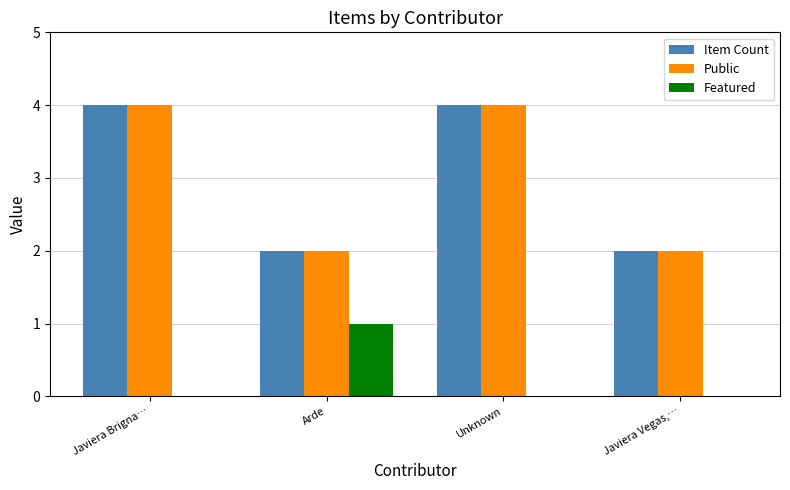

Are the bars grouped side by side (vs. stacked)?

Yes